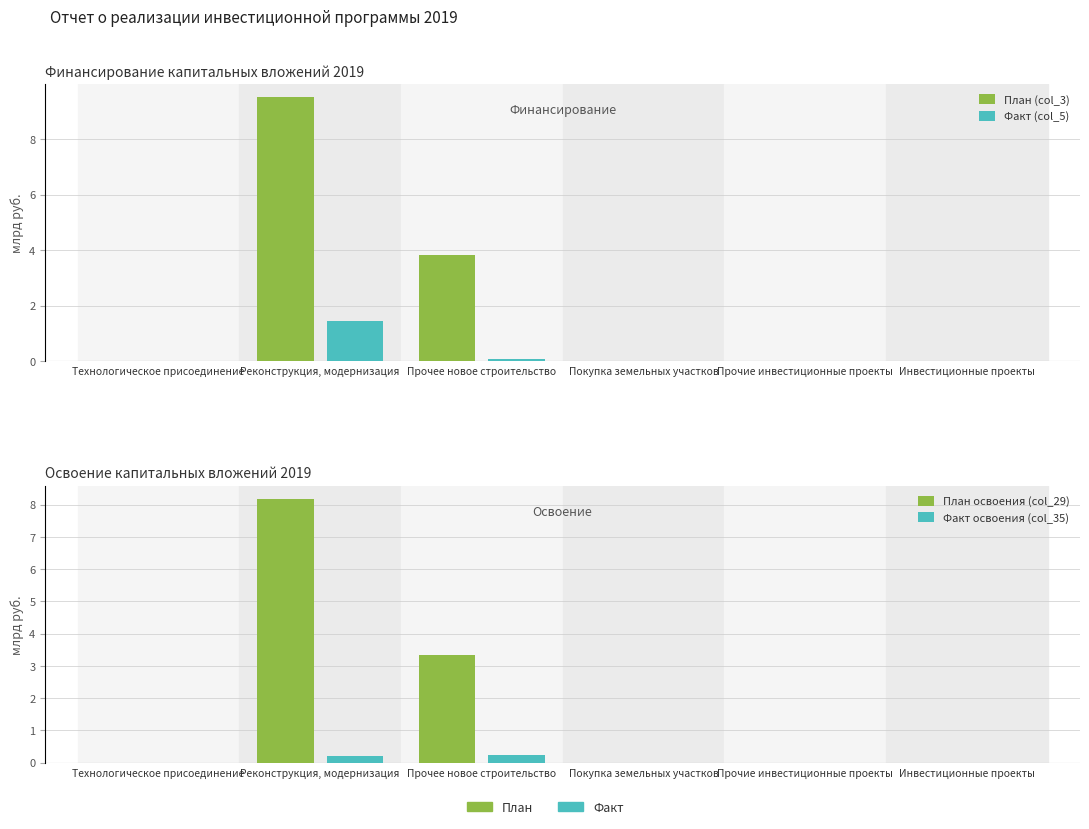

Which series has the widest spread of values?

План (col_3)